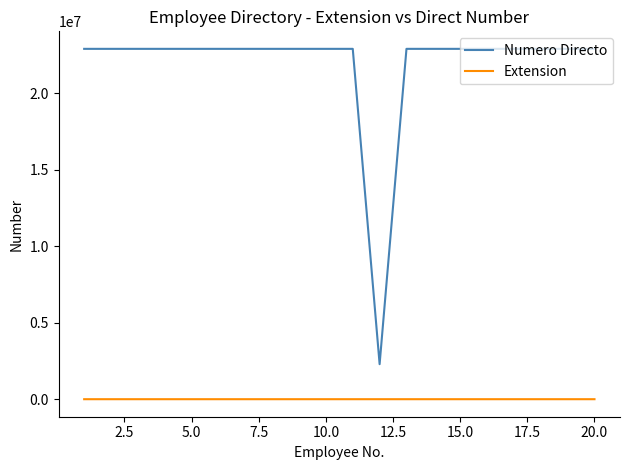

Which series has the largest range (max minus min)?

Numero Directo